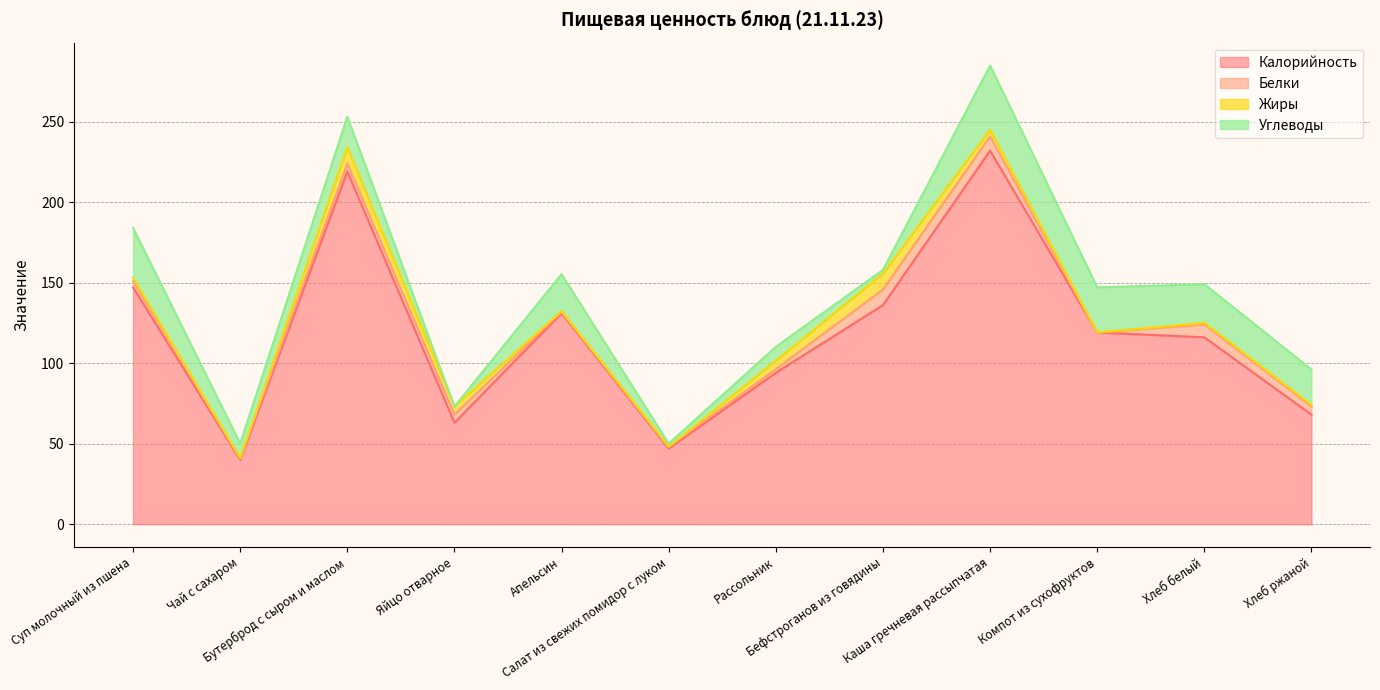

True or false: Белки and Калорийность intersect in this chart.

False